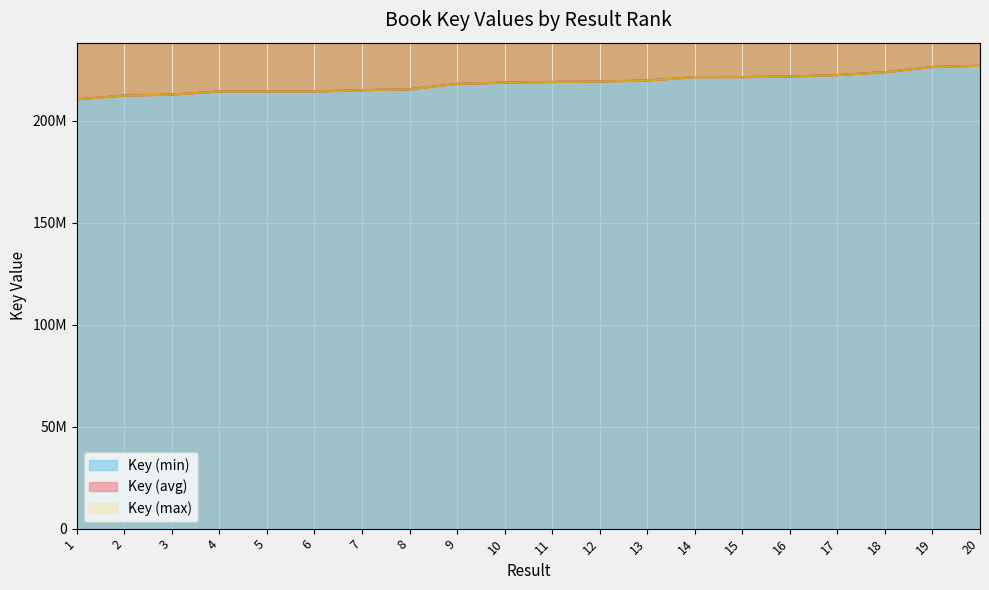

Rank the series by their average value, from lowest to highest.

Key (min), Key (avg), Key (max)